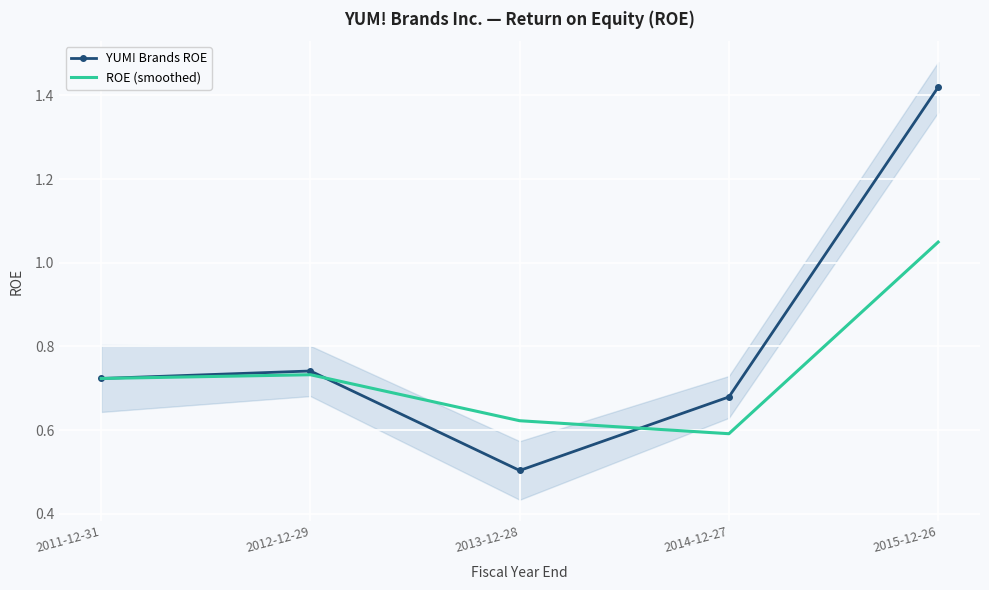

What is the sum of all YUM! Brands ROE values?

4.1